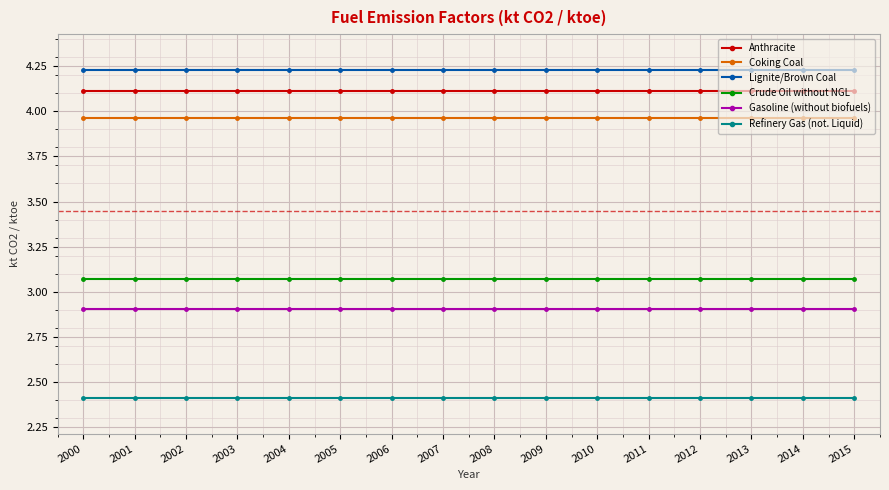

What is the value of the Anthracite point at the 4th from the left?

4.1